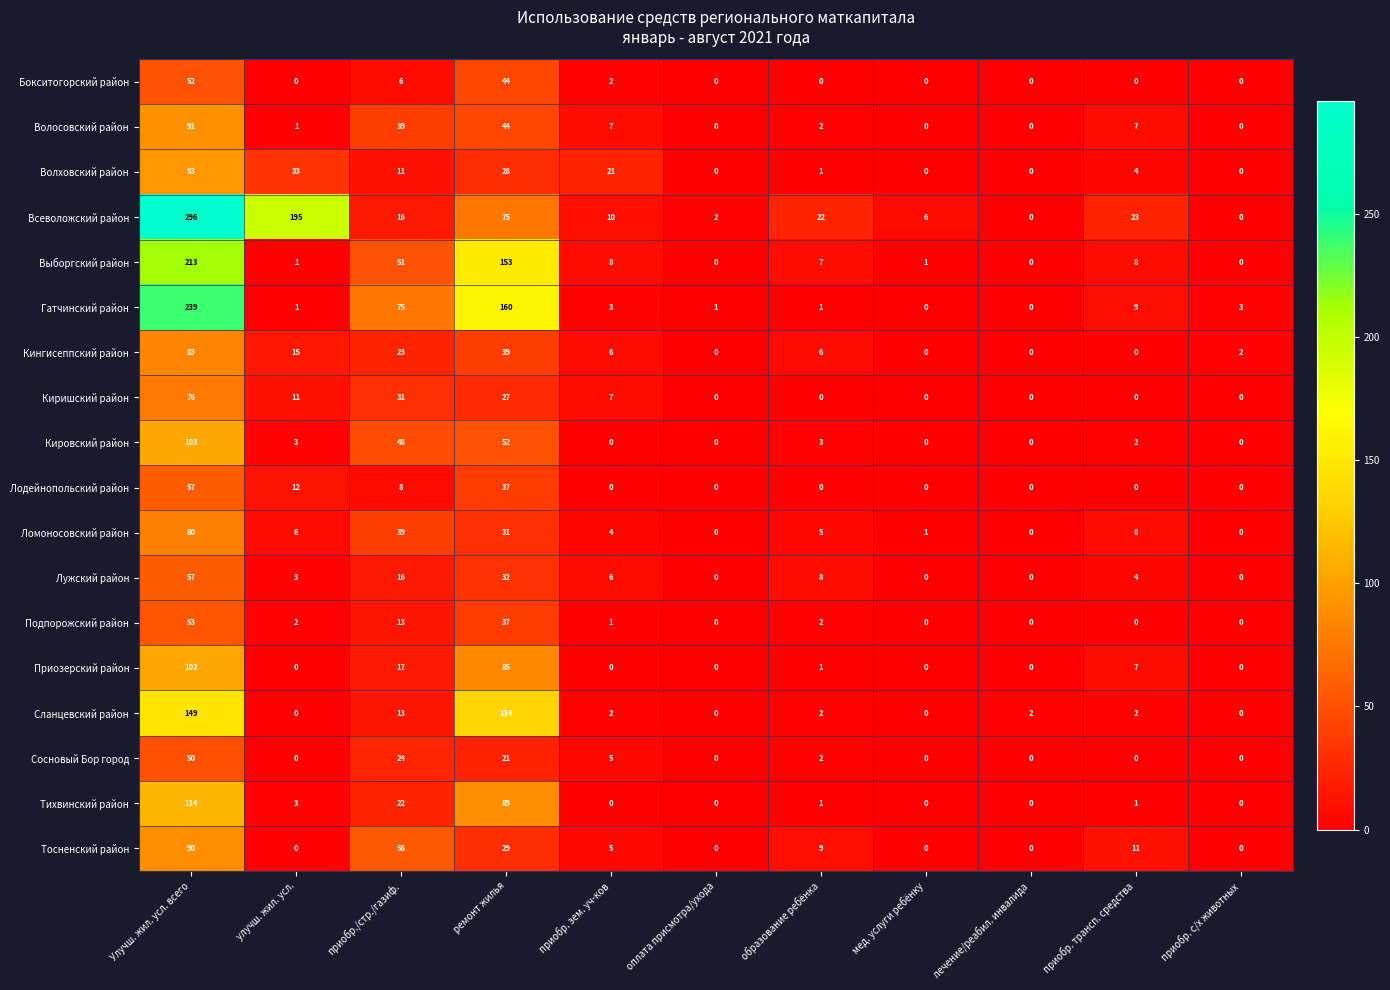

At which category does the chart reach its peak across all series?

Улучш. жил. усл. всего